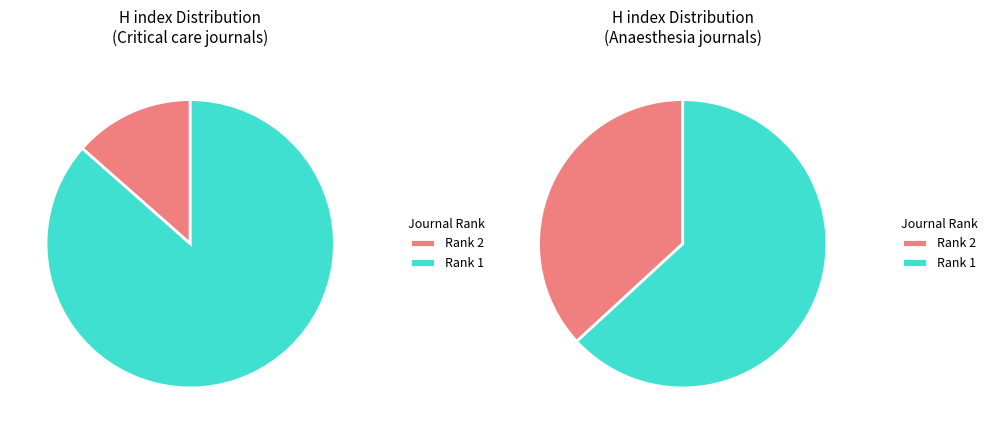

Combined, do Critical care and resuscitation and Anaesthesia and Intensive Care account for over 50%?

Yes